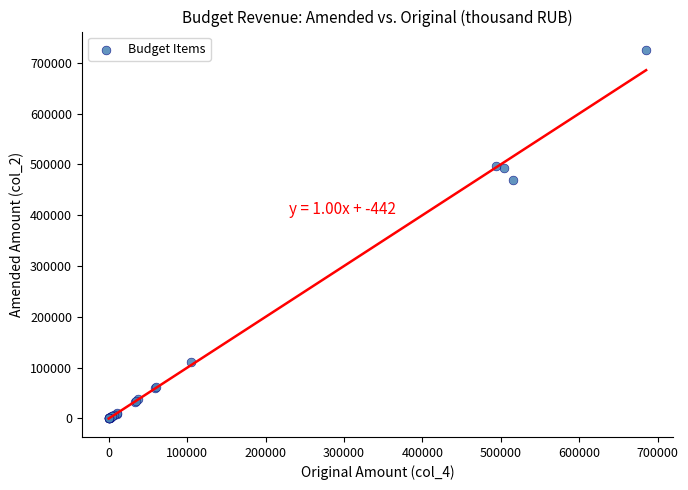

What Y value in the scatter plot is closest to 362721?

469012.3